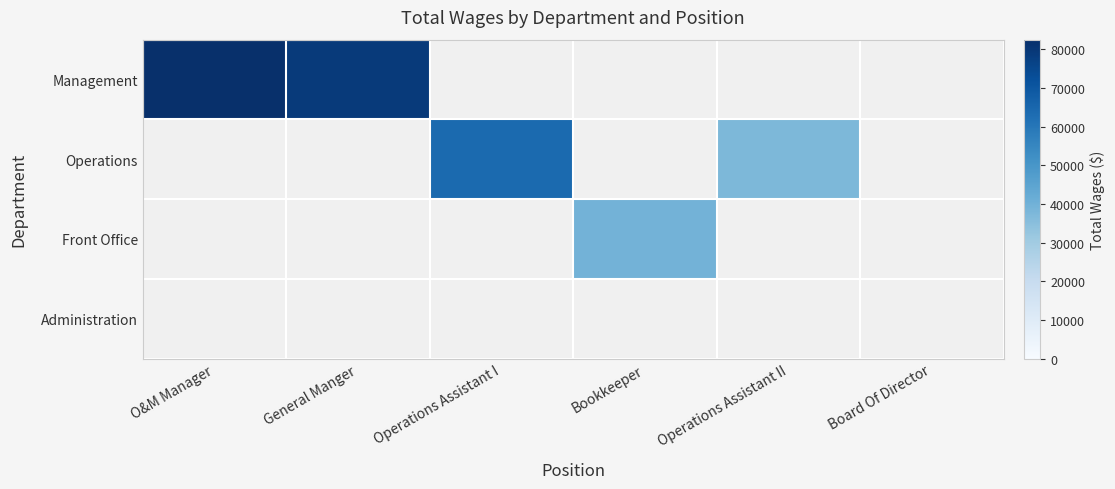

Which series has the largest range (max minus min)?

Management